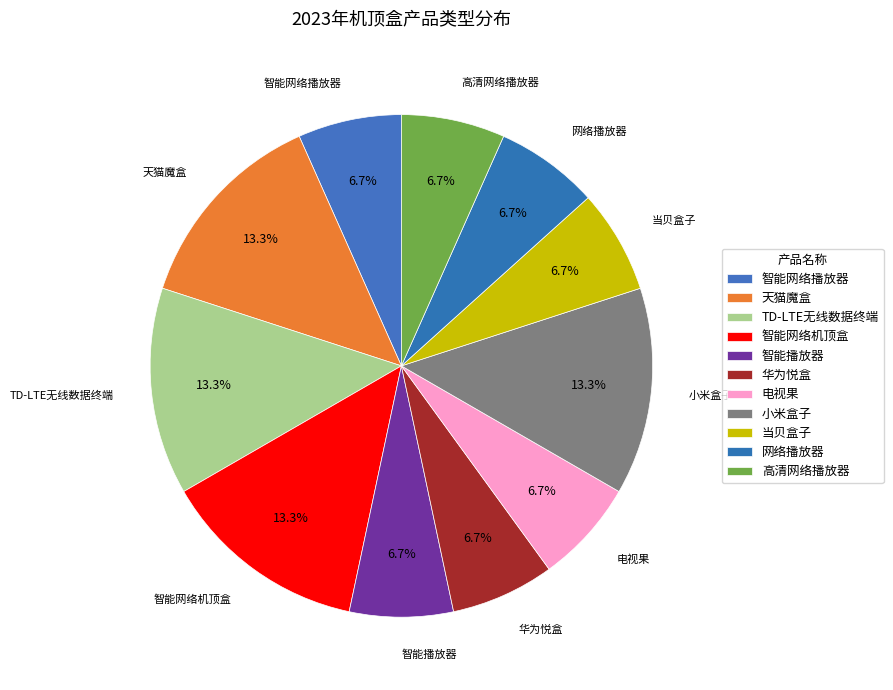

Does 网络播放器 account for over 50% of the chart?

No